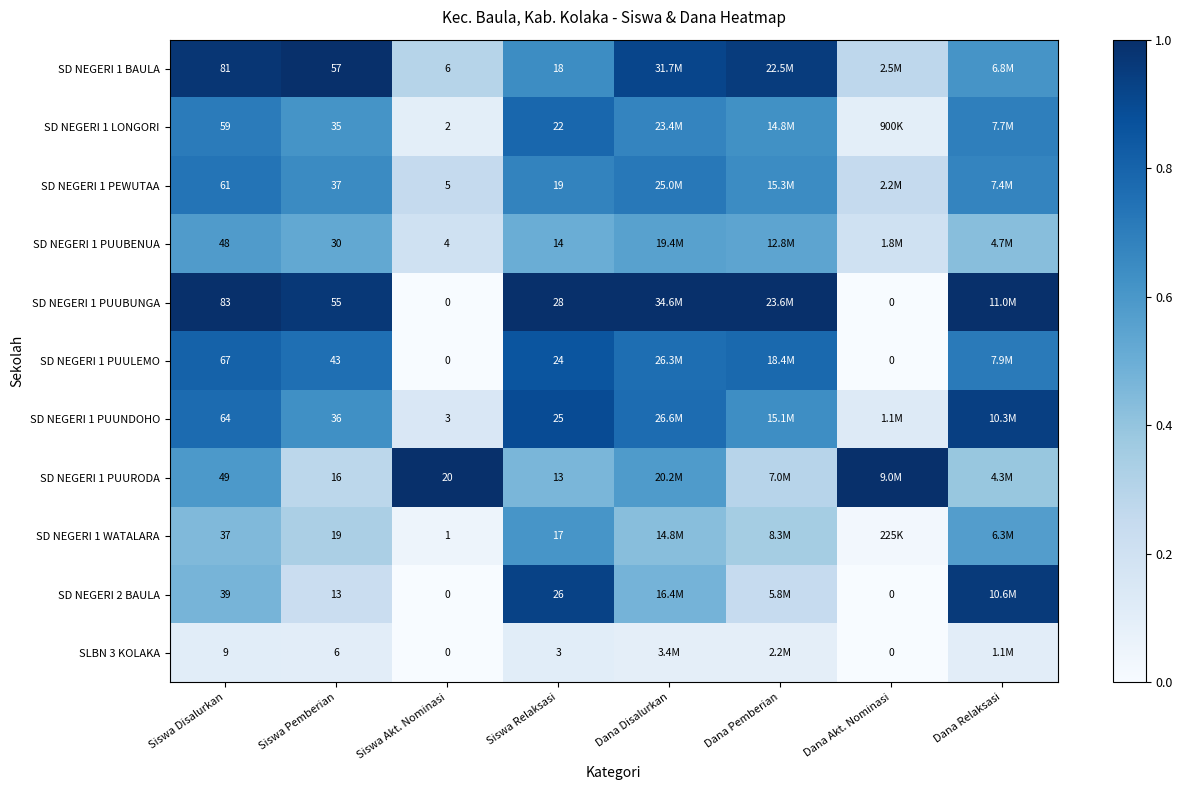

Which has a higher value, Dana Disalurkan or Siswa Disalurkan?

Siswa Disalurkan